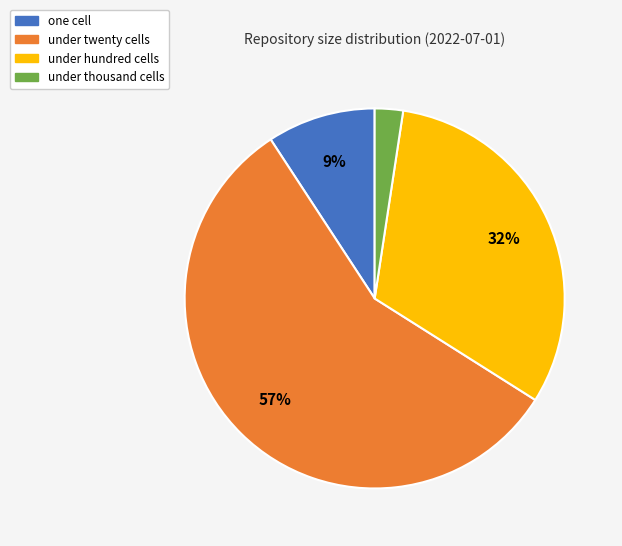

To the nearest percent, what is the average slice percentage?

25%